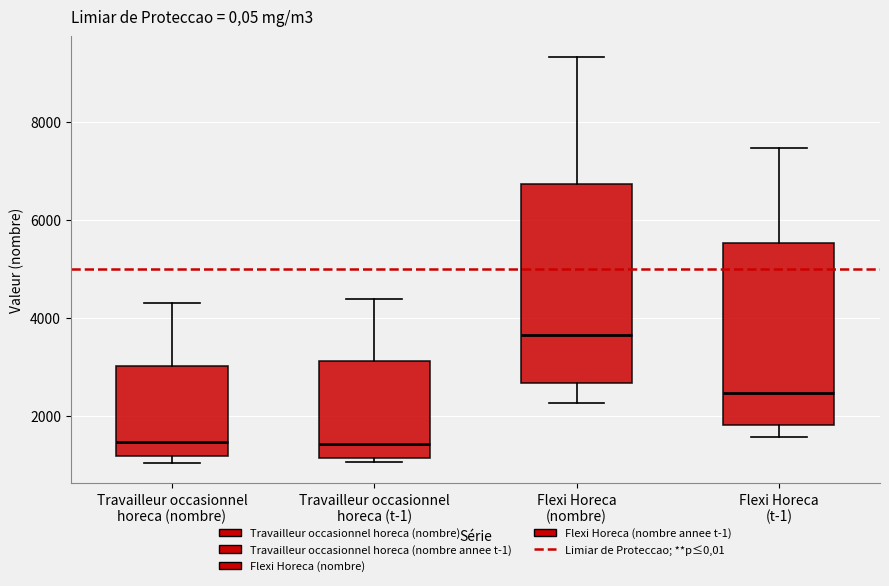

Reading left to right, read every box against the y-axis: the position of its median line, the range the box covers, and the ends of its whiskers. The values are not printed on the chart, so give them approximately, as read against the axis.

Travailleur occasionnel horeca (nombre): median 1400, box 1200 to 3000, whiskers 1000 to 4400
Travailleur occasionnel horeca (t-1): median 1400, box 1200 to 3200, whiskers 1000 to 4400
Flexi Horeca (nombre): median 3600, box 2600 to 6800, whiskers 2200 to 9400
Flexi Horeca (t-1): median 2400, box 1800 to 5600, whiskers 1600 to 7400